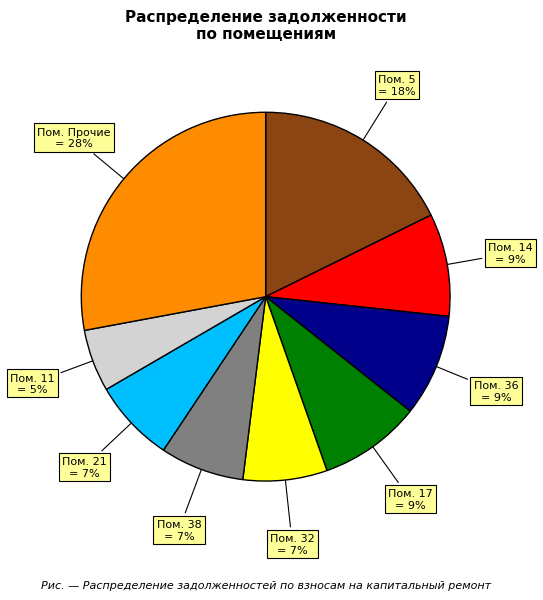

To the nearest percent, what is the average slice percentage?

11%